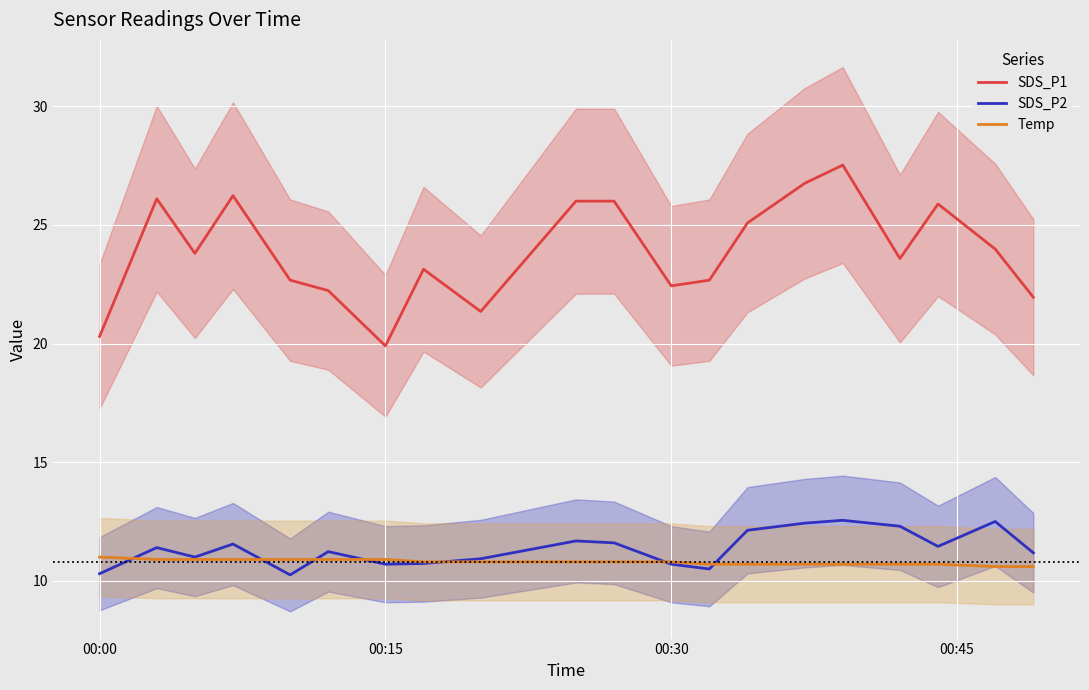

How many interior local valleys does the SDS_P1 series have?

5